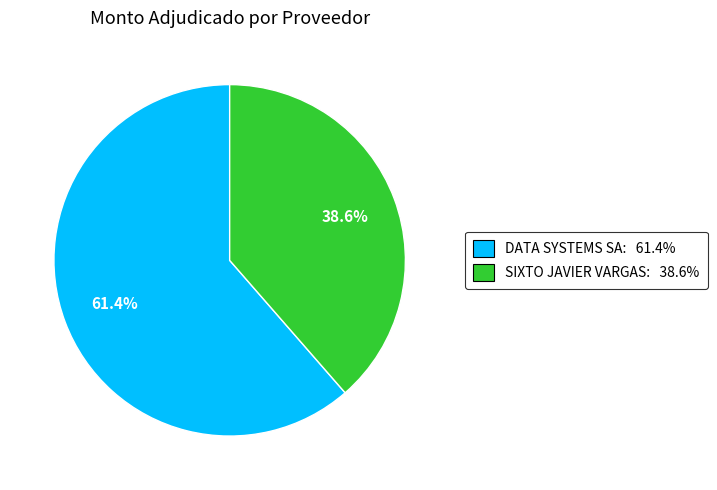

Which has a higher value, SIXTO JAVIER VARGAS: 38.6% or DATA SYSTEMS SA: 61.4%?

DATA SYSTEMS SA: 61.4%